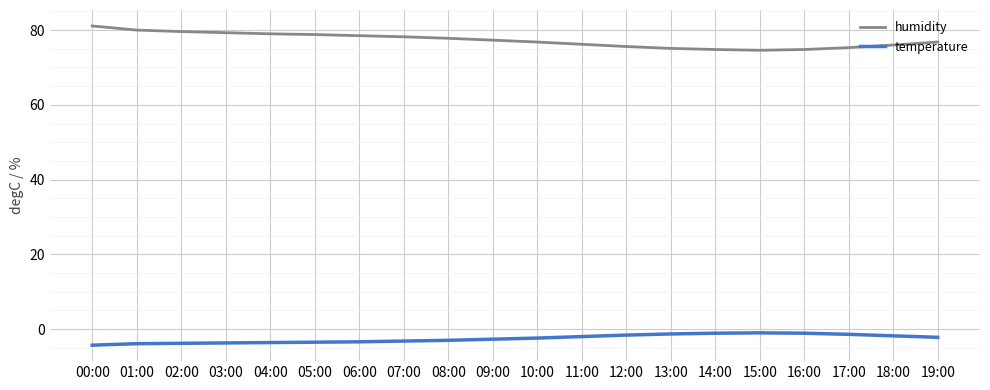

What is the average value of the temperature series?

-2.5